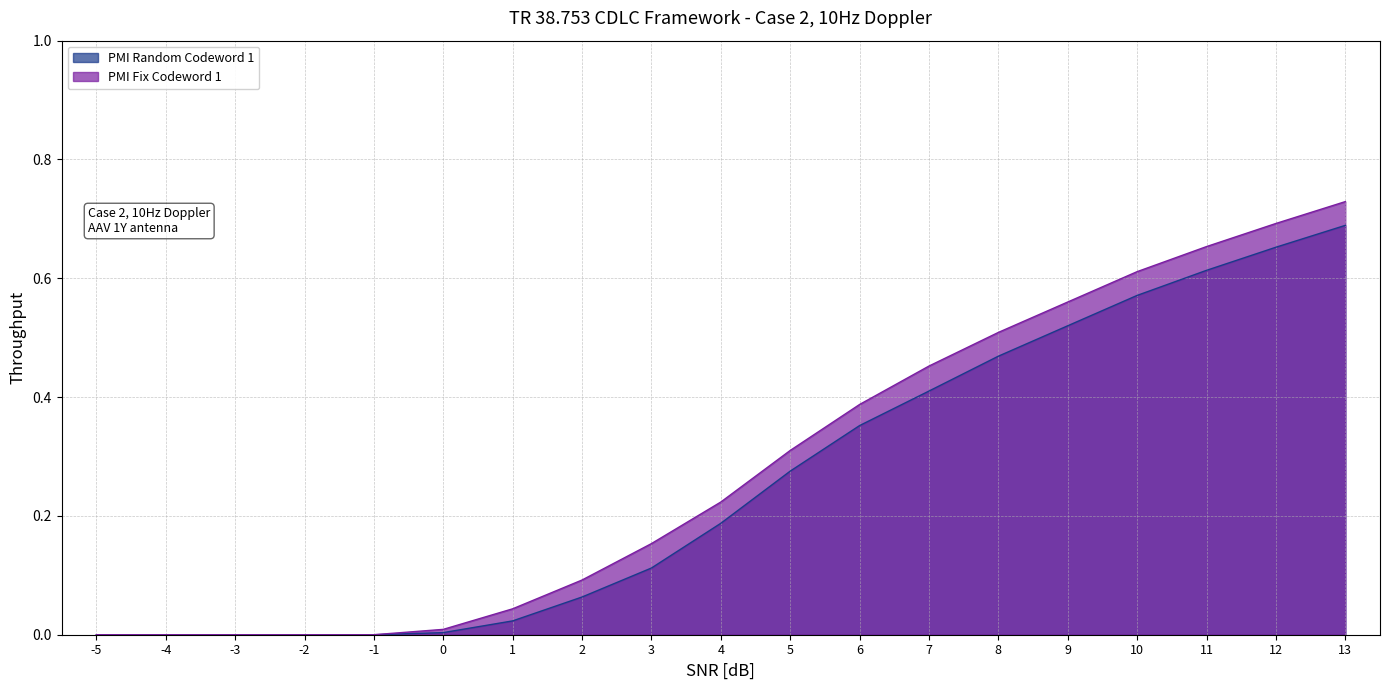

Reading right to left, transcribe all the data shown in this chart.

PMI Random Codeword 1: 13=0.7	12=0.7	11=0.6	10=0.6	9=0.5	8=0.5	7=0.4	6=0.4	5=0.3	4=0.2	3=0.1	2=0.1	1=0.0	0=0.0	-1=0.0	-2=0.0	-3=0.0	-4=0.0	-5=0.0
PMI Fix Codeword 1: 13=0.7	12=0.7	11=0.7	10=0.6	9=0.6	8=0.5	7=0.5	6=0.4	5=0.3	4=0.2	3=0.2	2=0.1	1=0.0	0=0.0	-1=0.0	-2=0.0	-3=0.0	-4=0.0	-5=0.0